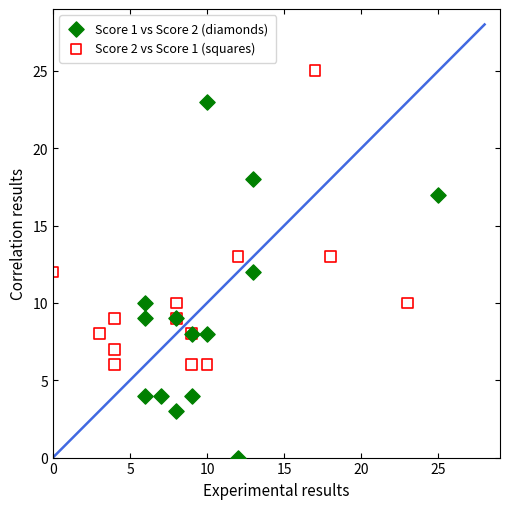

Which series contains the lowest Y value?

Score 1 vs Score 2 (diamonds)